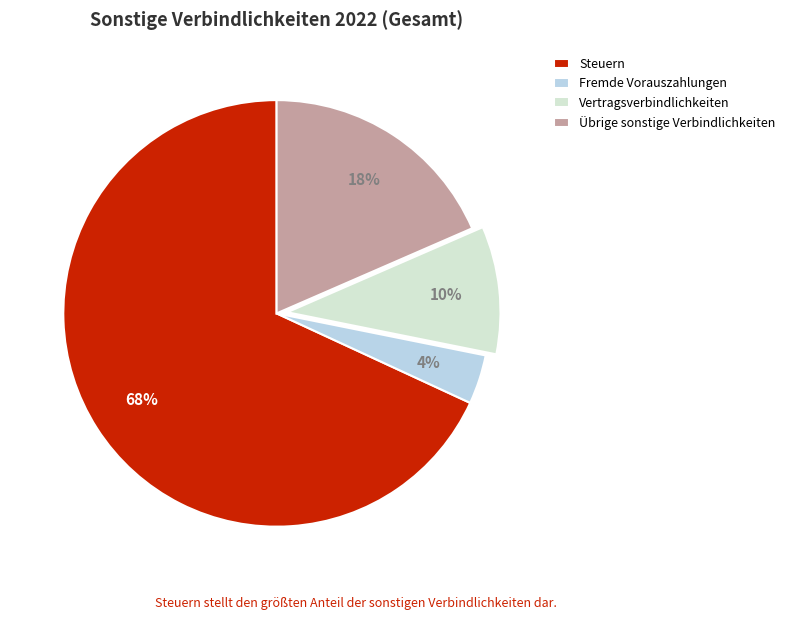

Is there any slice that represents more than half of the pie?

Yes